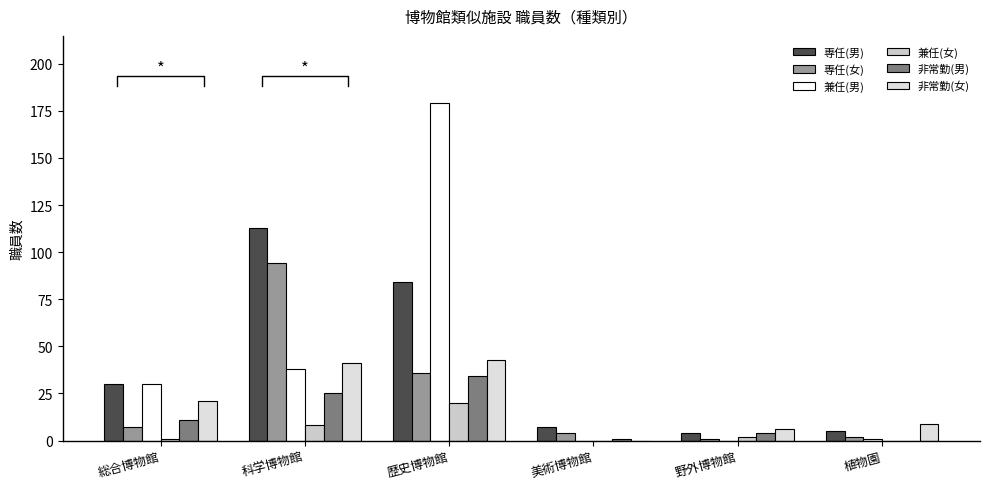

Reading left to right, what are all the values shown in this chart?

専任(男): 30	113	84	7	4	5
専任(女): 7	94	36	4	1	2
兼任(男): 30	38	179	0	0	1
兼任(女): 1	8	20	0	2	0
非常勤(男): 11	25	34	1	4	0
非常勤(女): 21	41	43	0	6	9